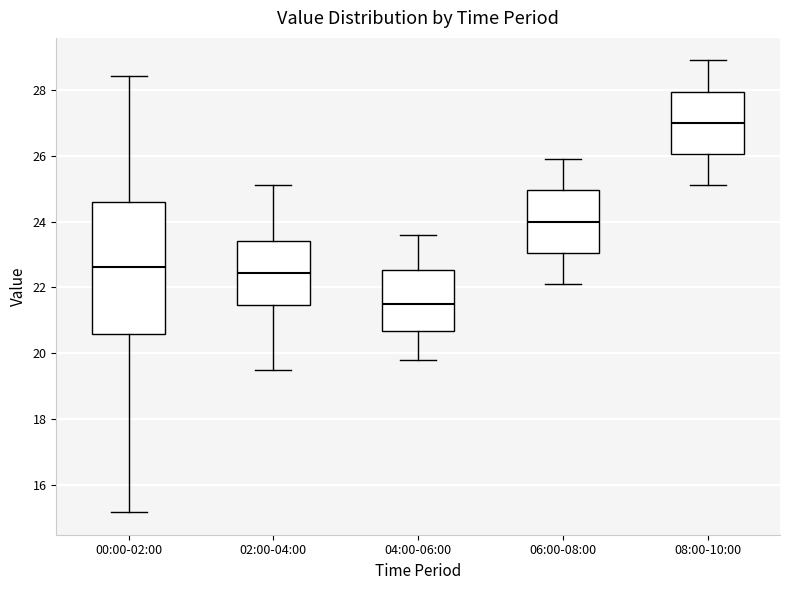

Where is the lower edge of the box for 00:00-02:00 on the y-axis? The values are not printed on the chart, so give them approximately, as read against the axis.

20.6